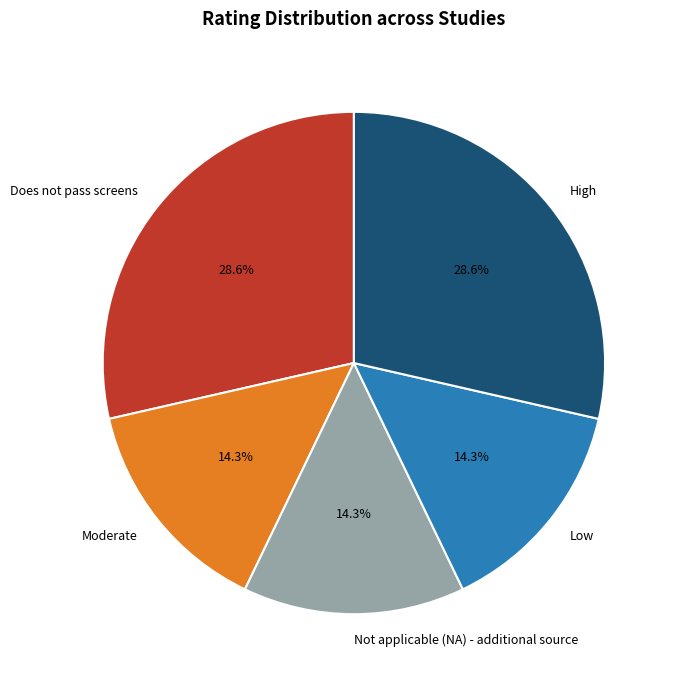

To the nearest percent, what portion does Low represent?

14%